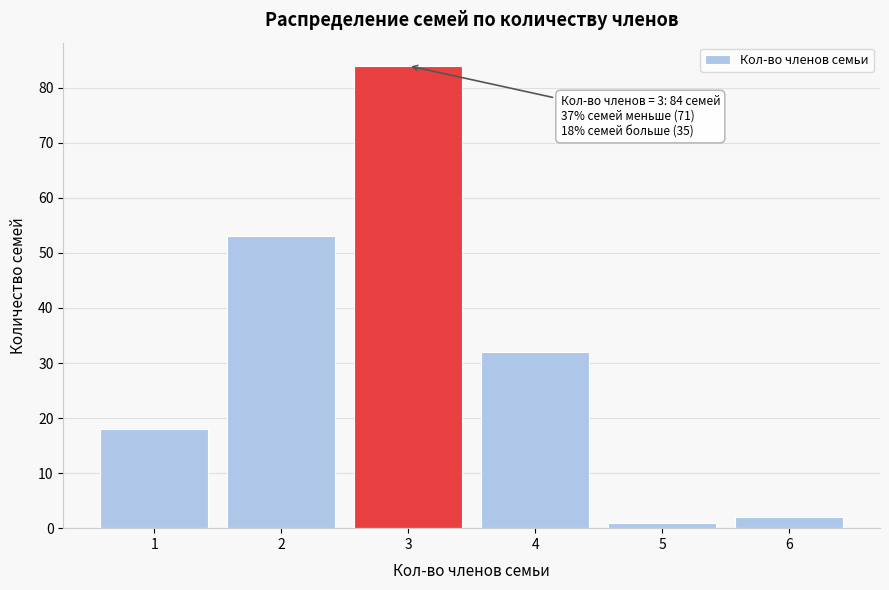

Reading left to right, extract all data points from this chart.

18	53	84	32	1	2